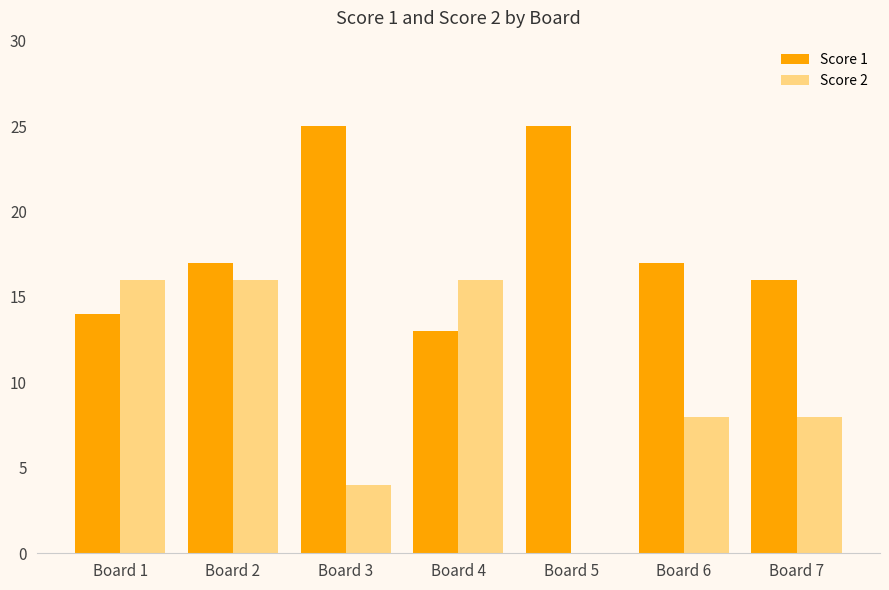

Reading left to right, what are all the values shown in this chart?

Score 1: 14	17	25	13	25	17	16
Score 2: 16	16	4	16	0	8	8